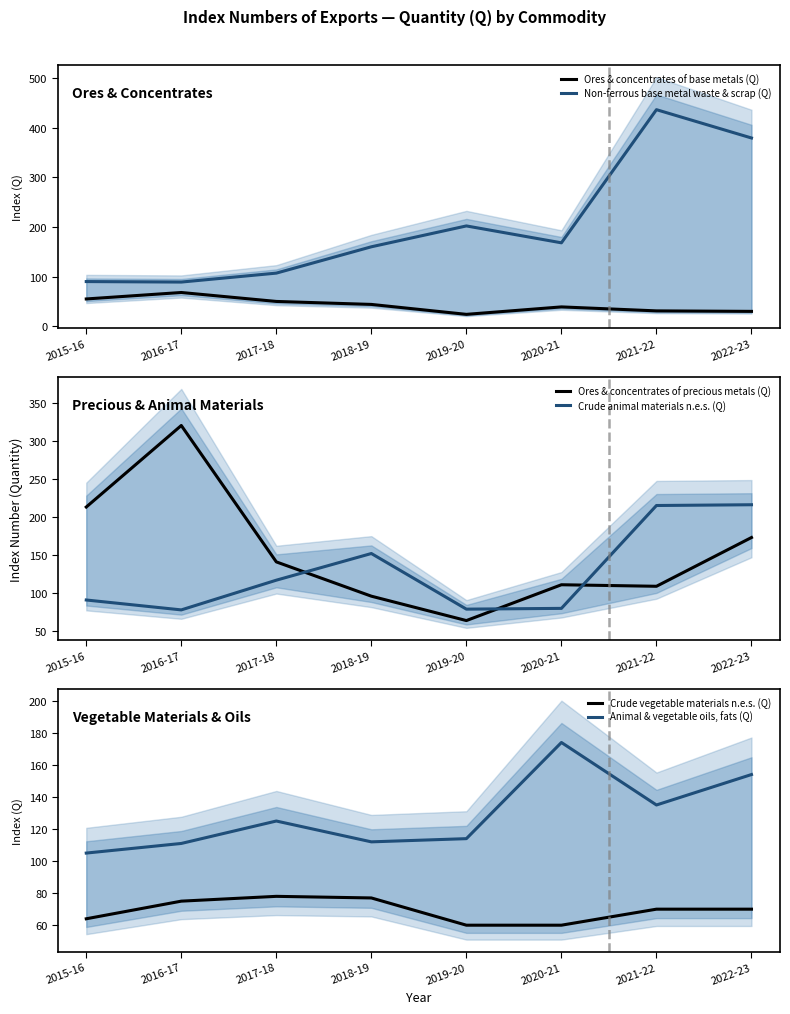

Does the chart have visible grid lines?

No